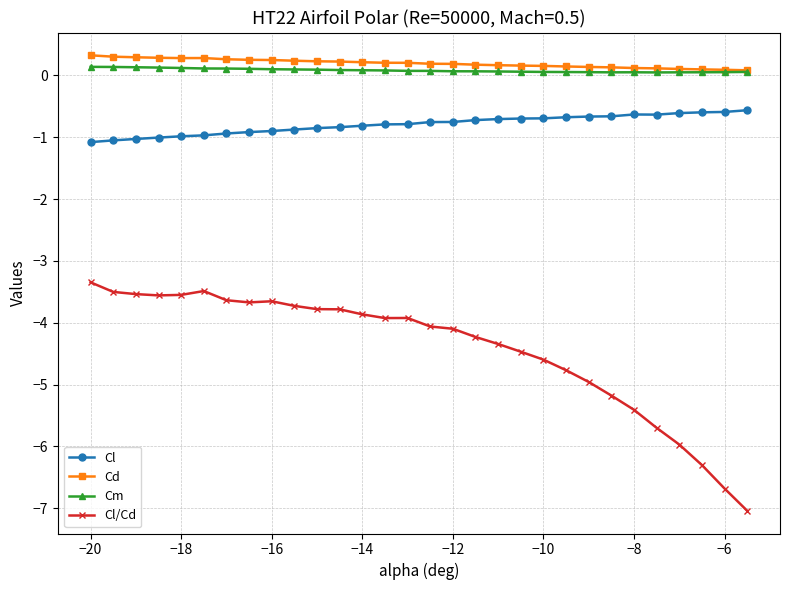

What is the greatest value displayed?

0.3